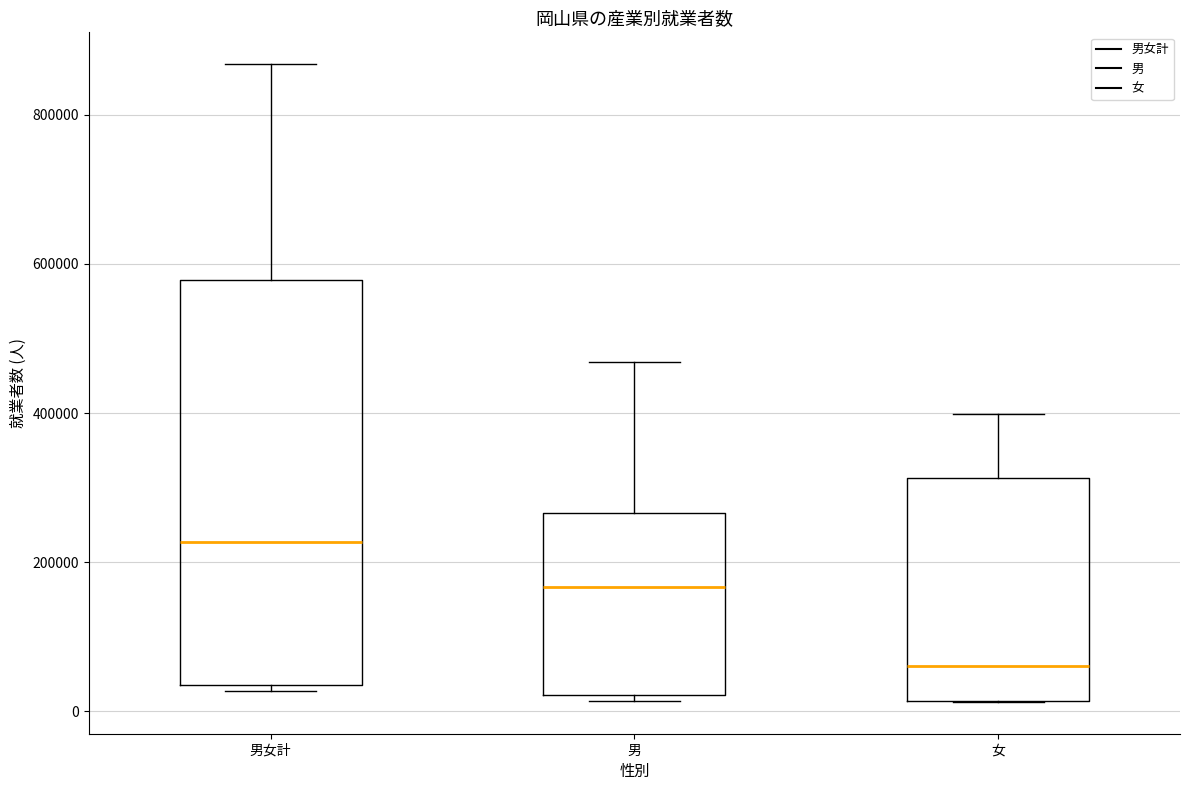

Reading left to right, read every box against the y-axis: the position of its median line, the range the box covers, and the ends of its whiskers. The values are not printed on the chart, so give them approximately, as read against the axis.

男女計: median 220000, box 40000 to 580000, whiskers 20000 to 860000
男: median 160000, box 20000 to 260000, whiskers 20000 (just below the box's lower edge) to 460000
女: median 60000, box 20000 to 320000, whiskers 20000 to 400000